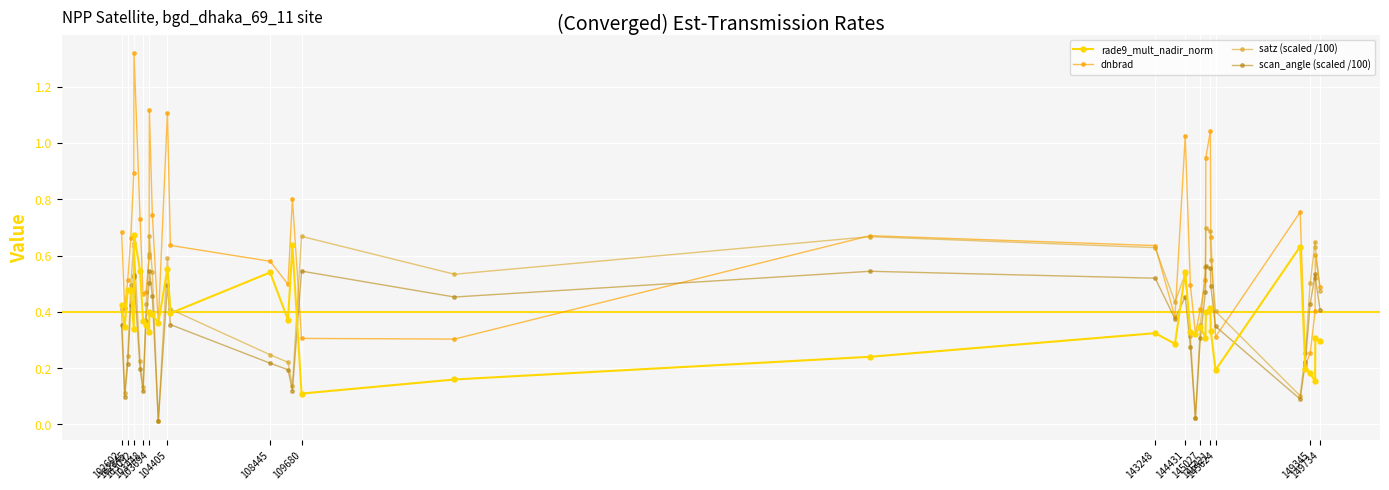

What are all the series names shown in the legend?

rade9_mult_nadir_norm, dnbrad, satz (scaled /100), scan_angle (scaled /100)